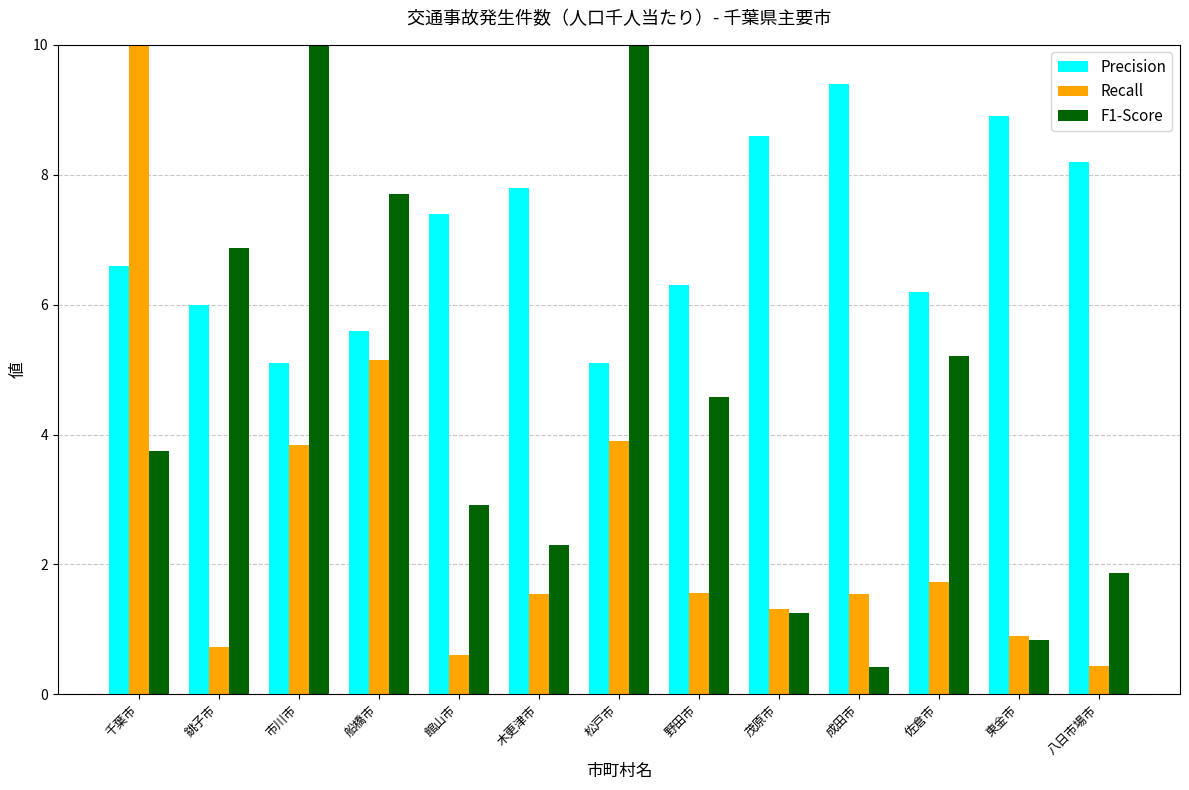

Which series has the largest total across all categories?

Precision